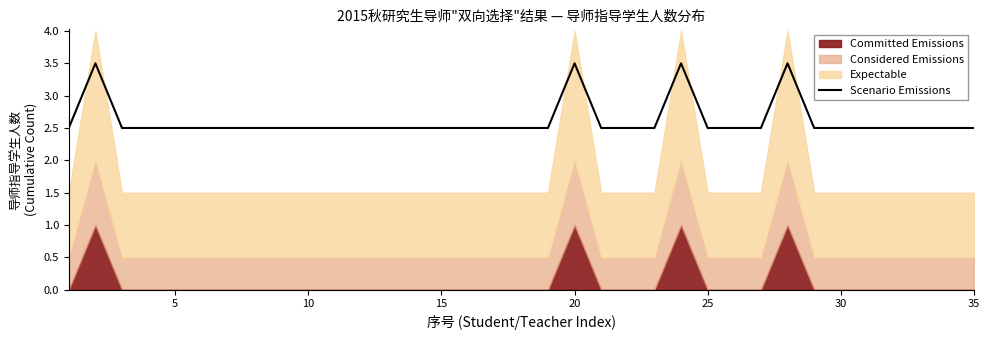

What is the lowest value of the Scenario Emissions series?

2.5